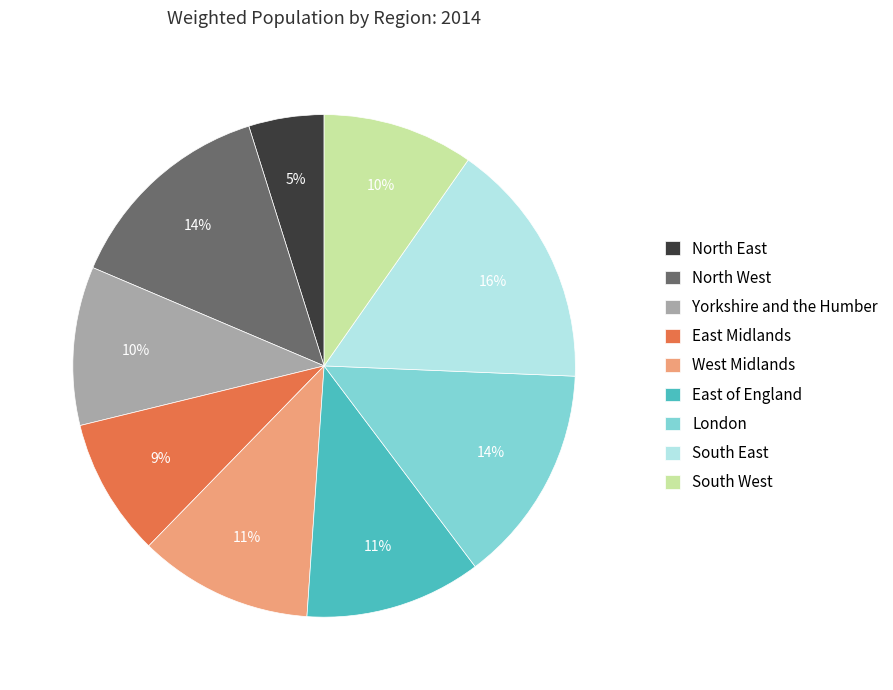

Do East of England and East Midlands together represent more than half of the pie?

No